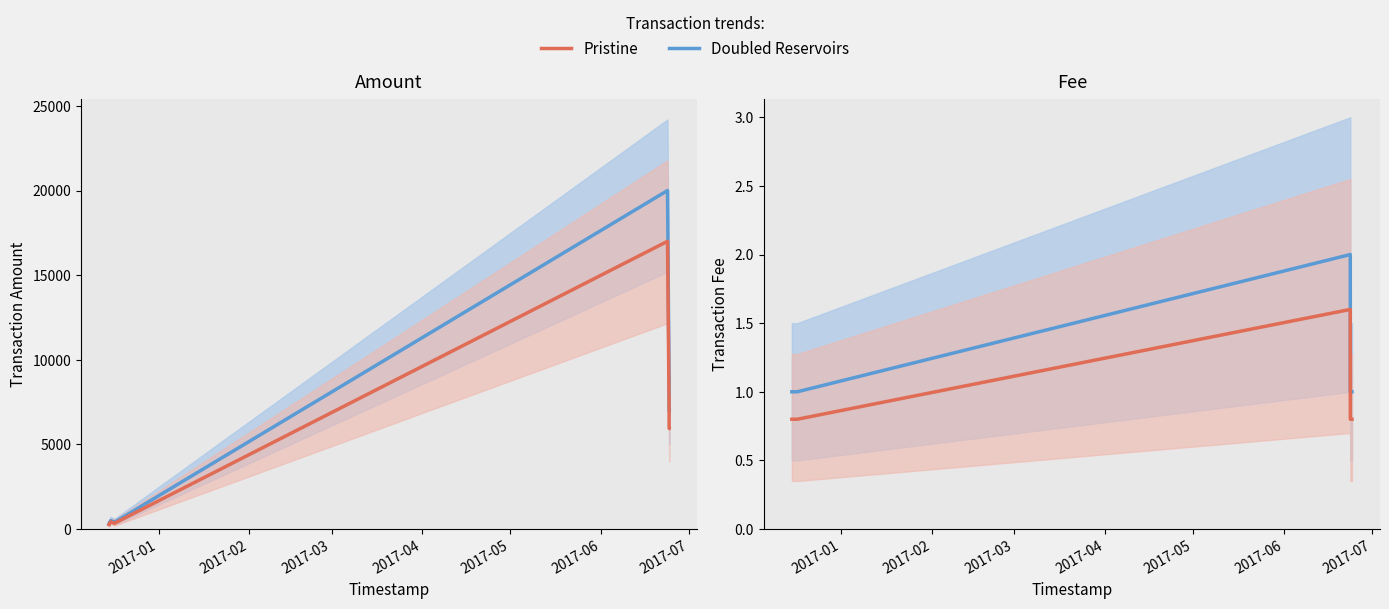

Which series has the widest spread of values?

Amount (Doubled Reservoirs)